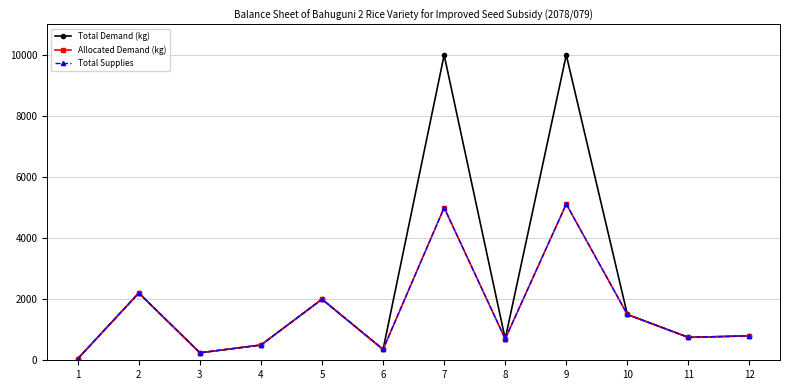

Which category has the lowest value in the Allocated Demand (kg) series?

1